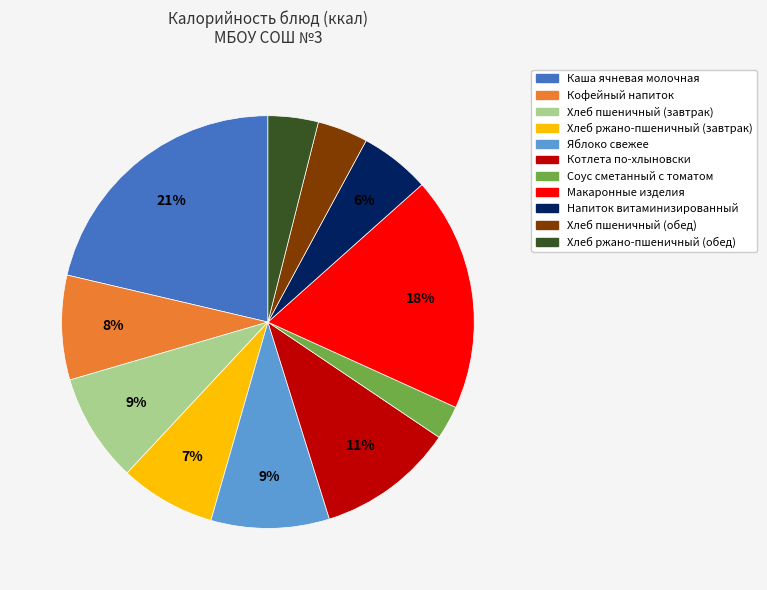

Between Хлеб пшеничный (обед) and Котлета по-хлыновски, which is larger?

Котлета по-хлыновски